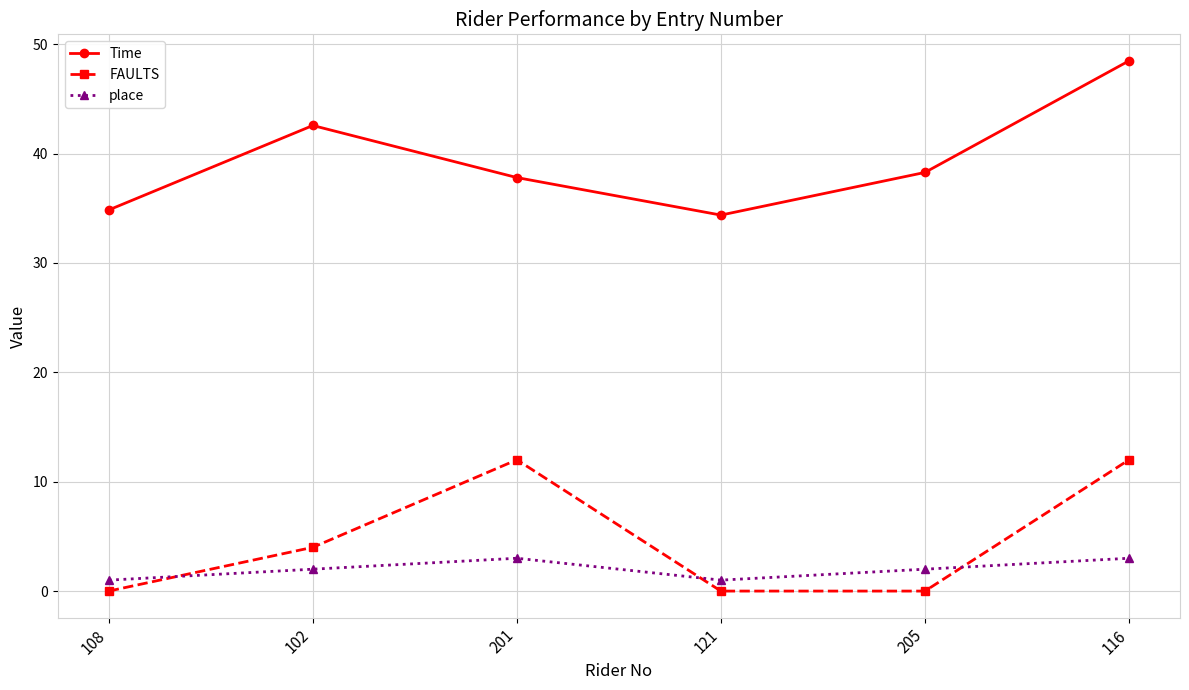

What is the difference between the place values at 108 and 205?

1.0